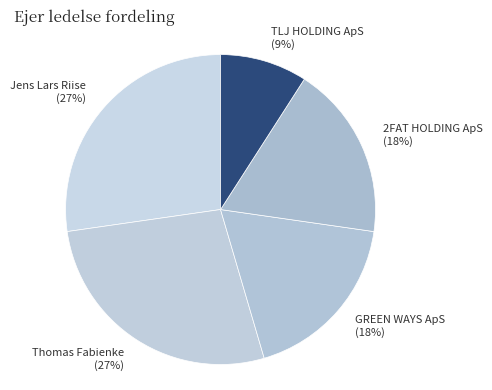

Which slice is the largest?

Jens Lars Riise